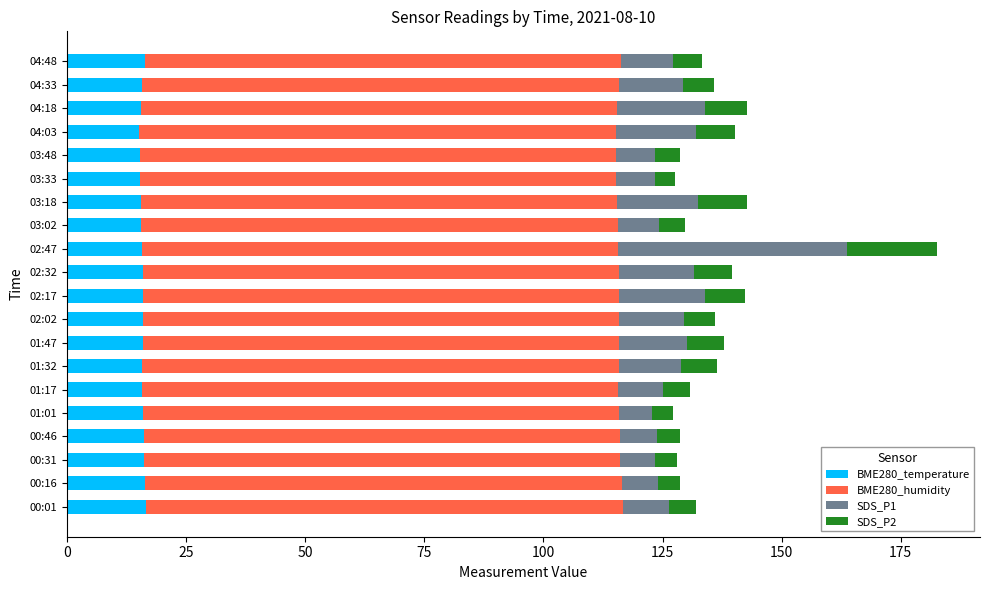

What is the maximum value for BME280_temperature?

16.6